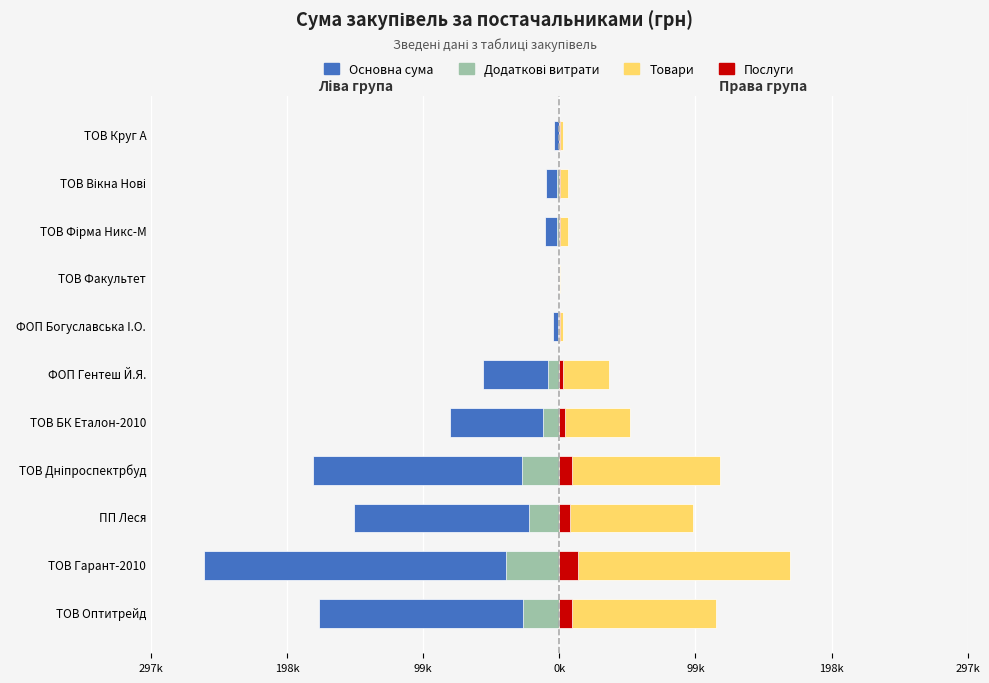

What is the minimum value shown in the chart?

-258856.4